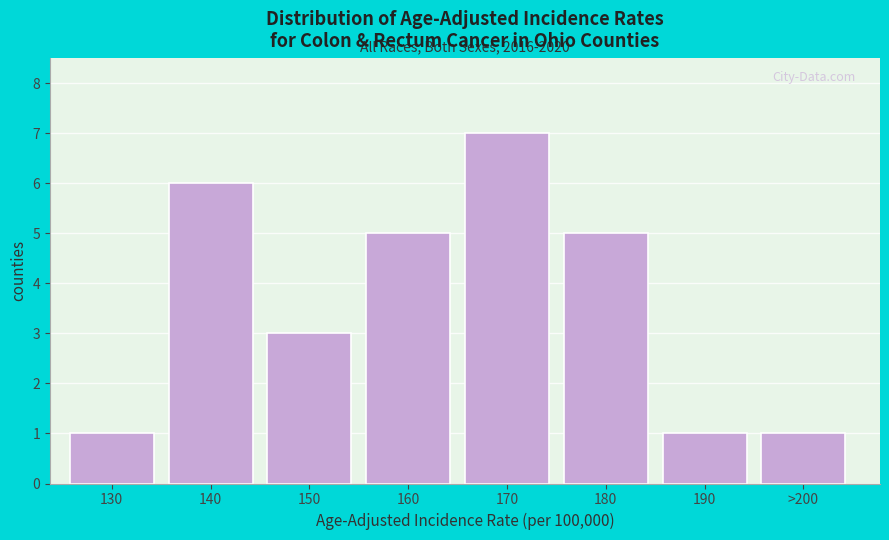

Reading right to left, extract all data points from this chart.

1	1	5	7	5	3	6	1